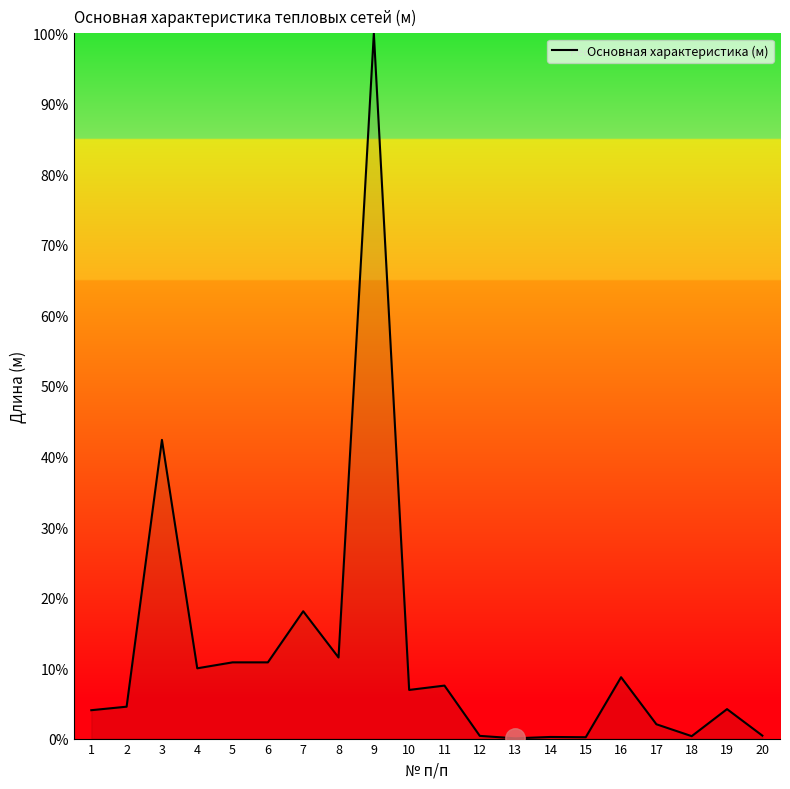

At which label is the value closest to 50?

3